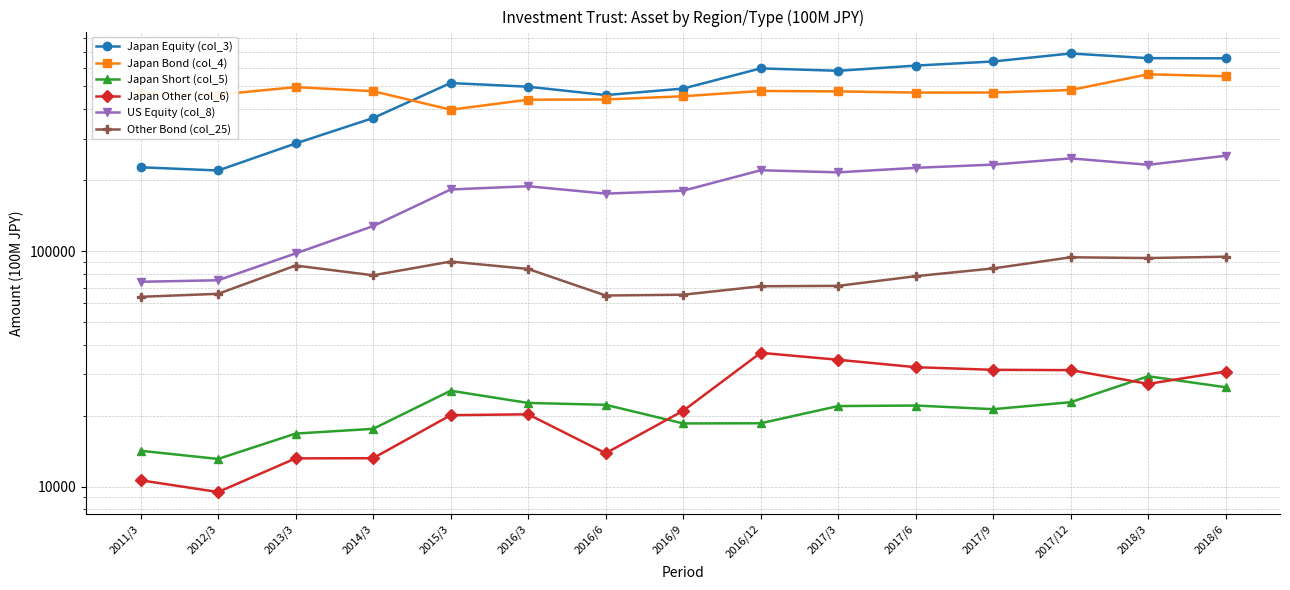

Is this an area chart (filled region under the line)?

No